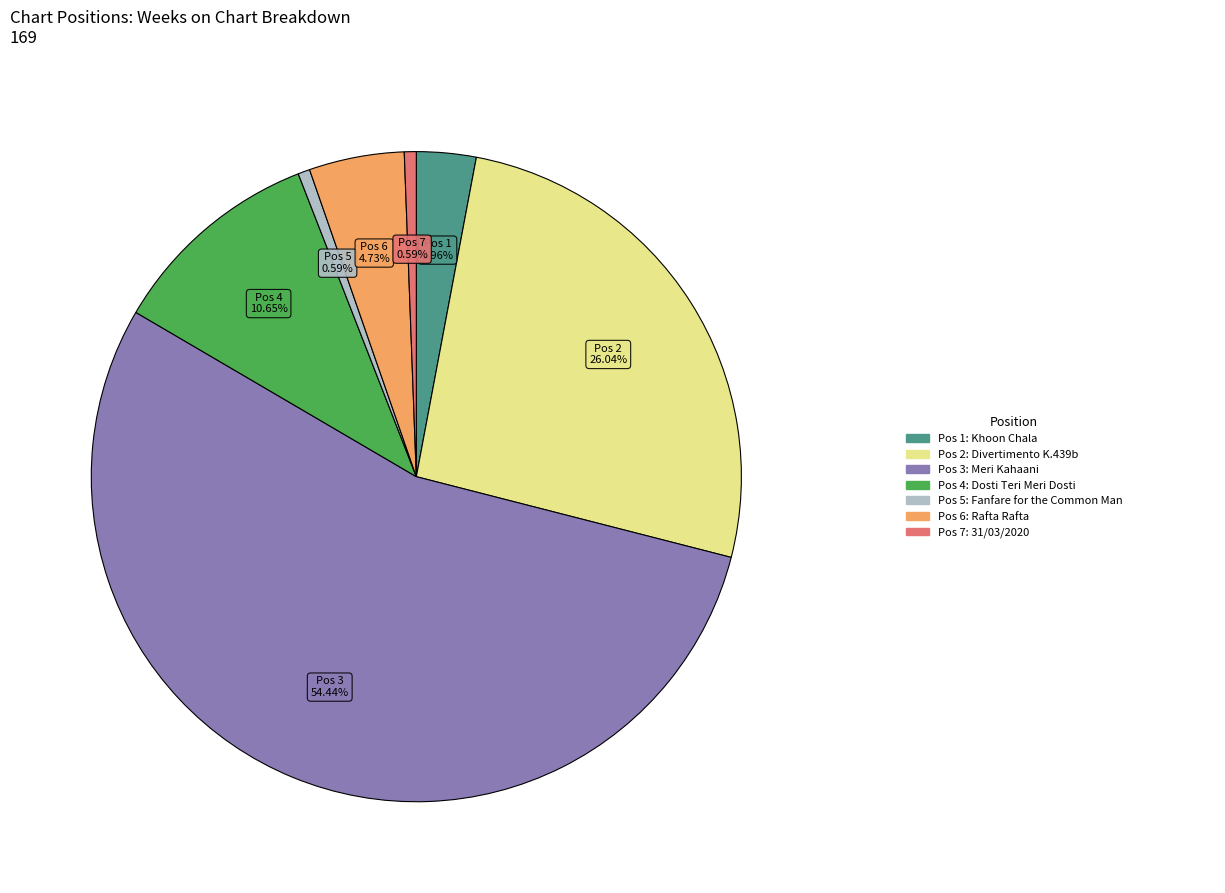

Does any single category account for the majority?

Yes